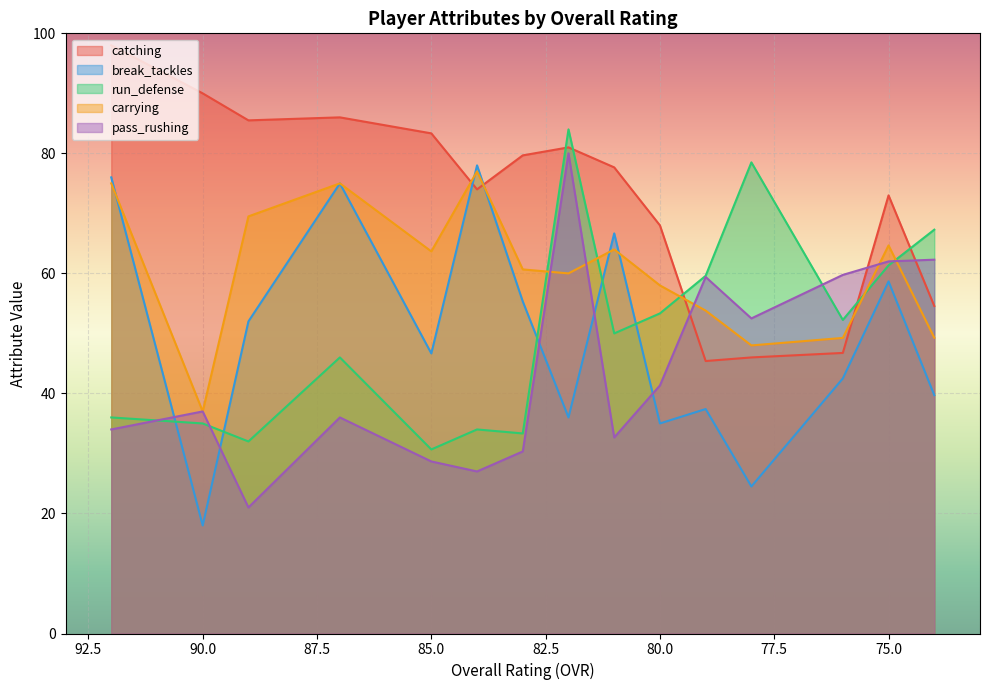

True or false: pass_rushing has a value of 37 at 79.

False